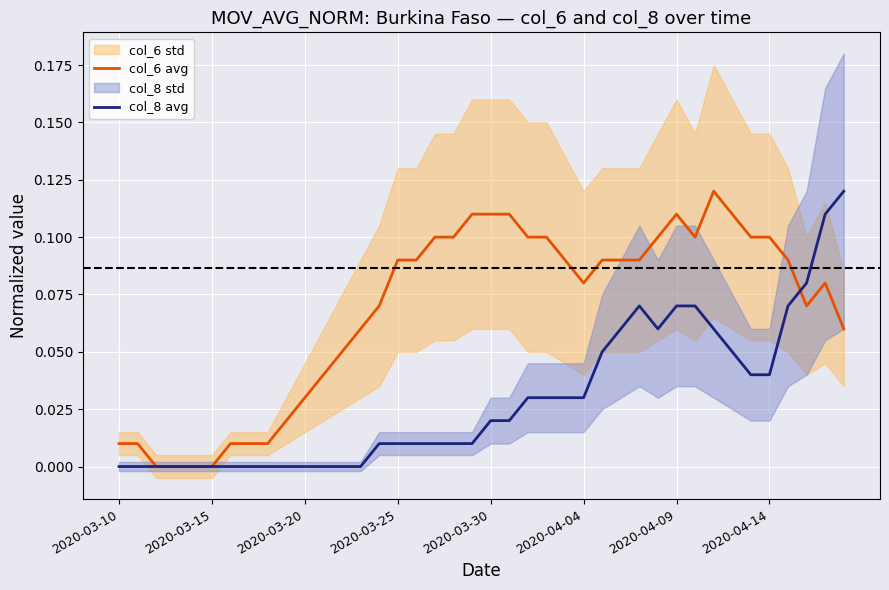

At which category does col_6 avg reach its first local valley?

2020-04-04